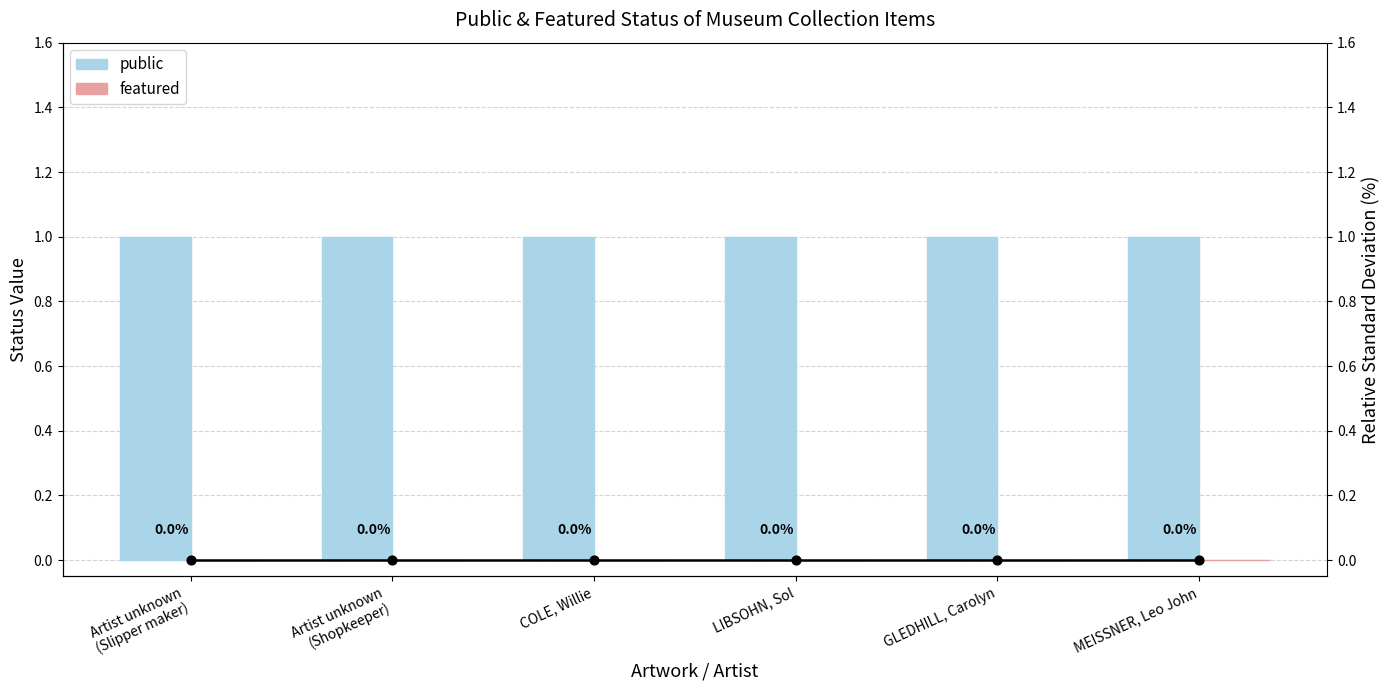

Is the value of public at Artist unknown
(Shopkeeper) greater than the value of featured at LIBSOHN, Sol?

Yes